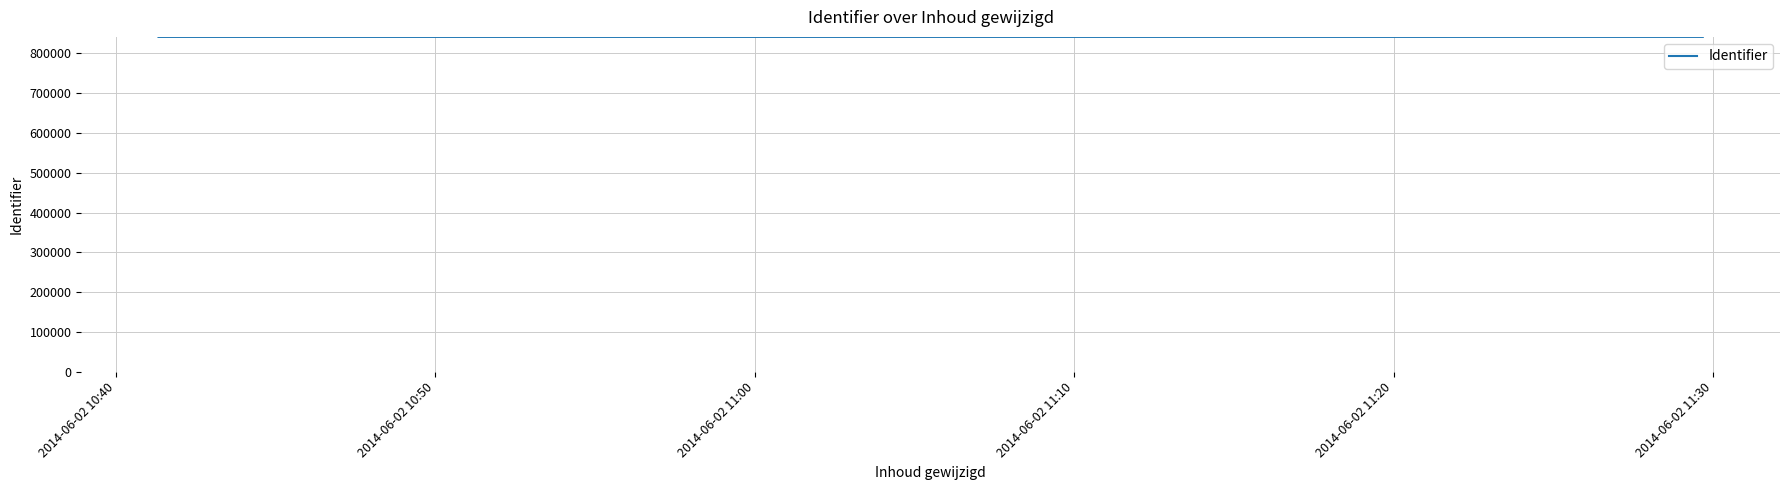

What is the average value?

841471